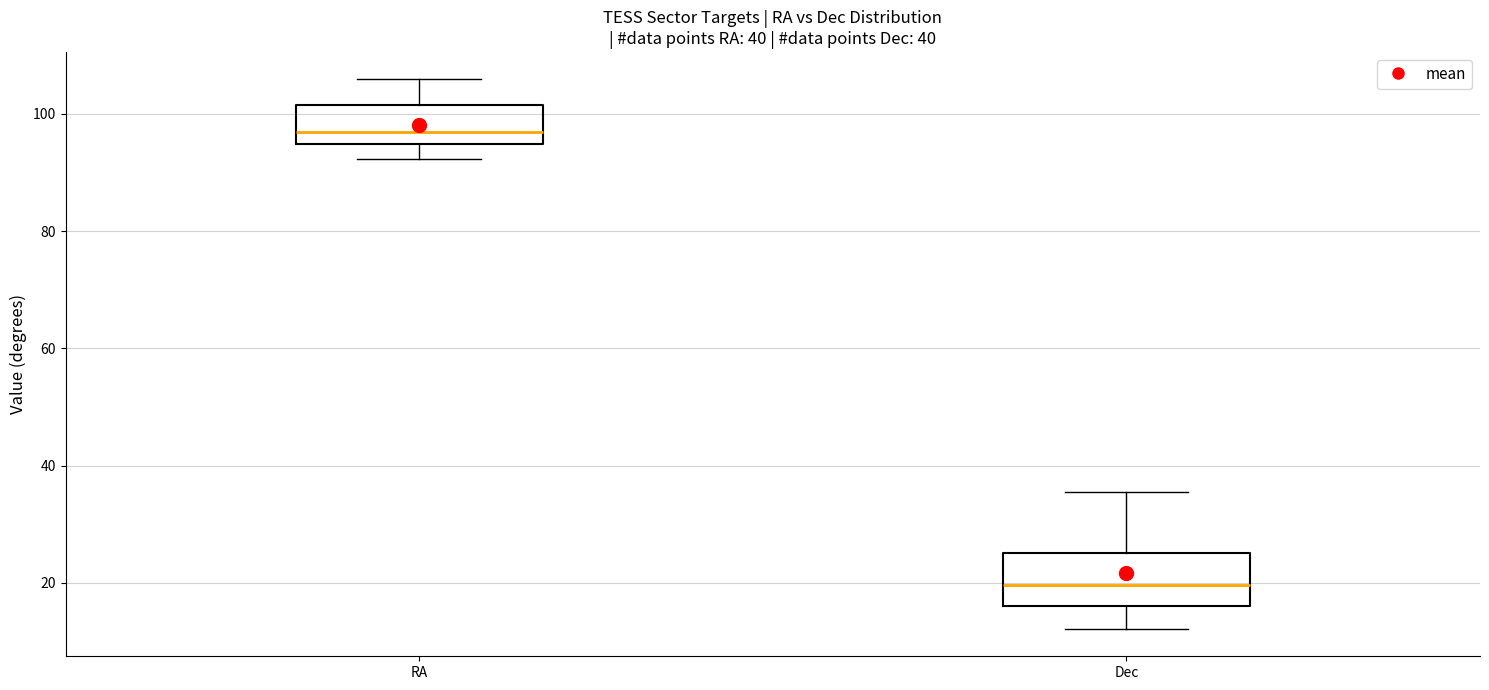

Which box's median line is the lowest?

Dec